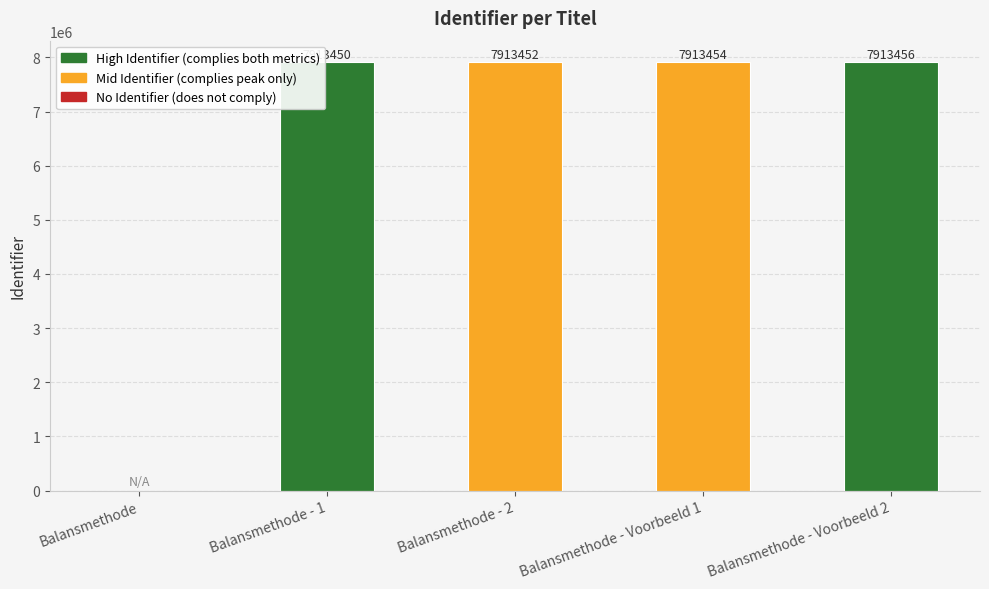

What is the maximum value shown in the chart?

7913456